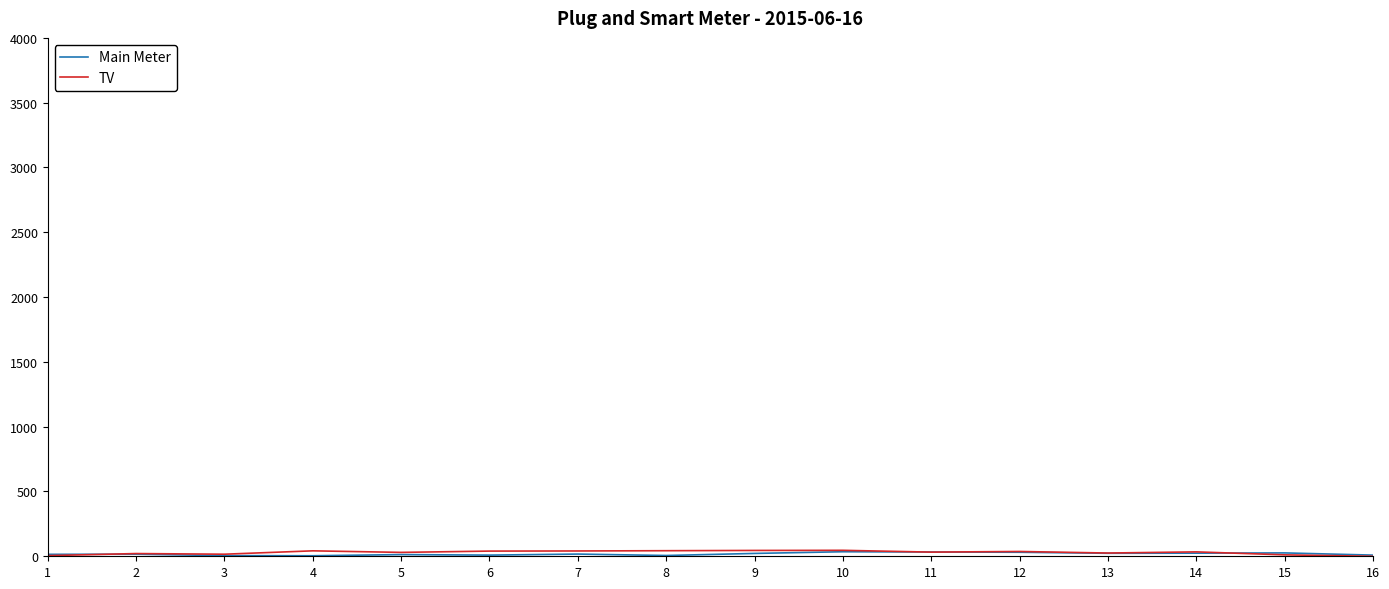

What value does the TV series have at 10?

46